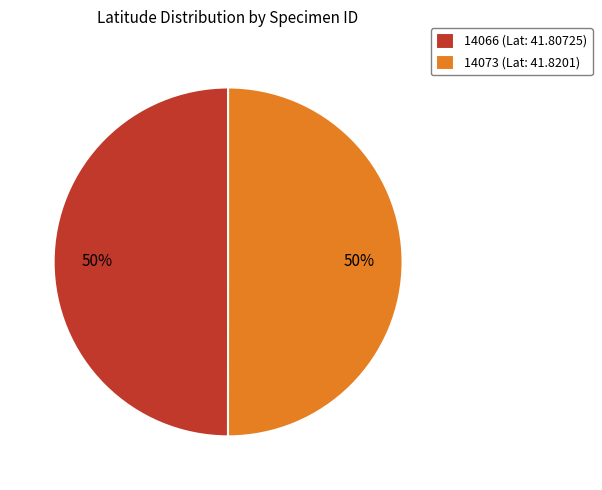

What is the ratio of the value at 14073 to the value at 14066?

1.0